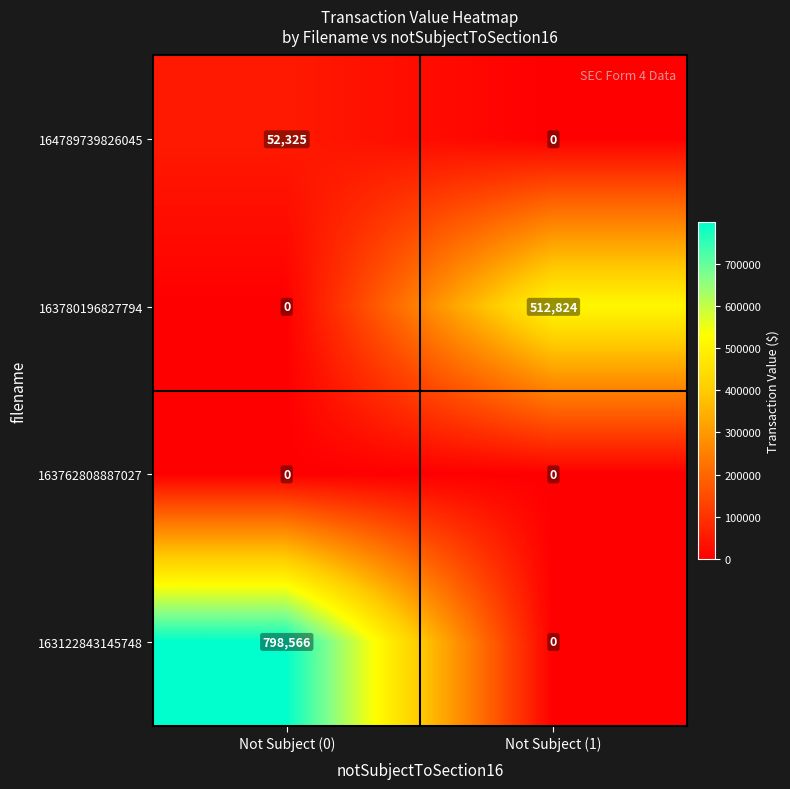

What is the approximate value of 163780196827794 at Not Subject (1)?

512824